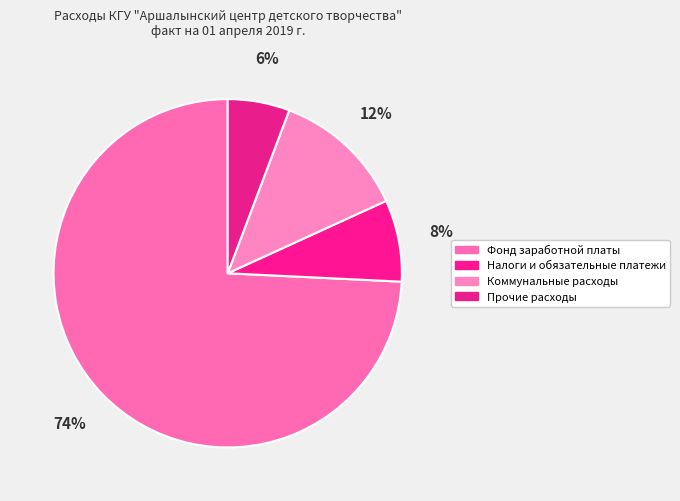

What is the largest slice in the pie chart?

Фонд заработной платы